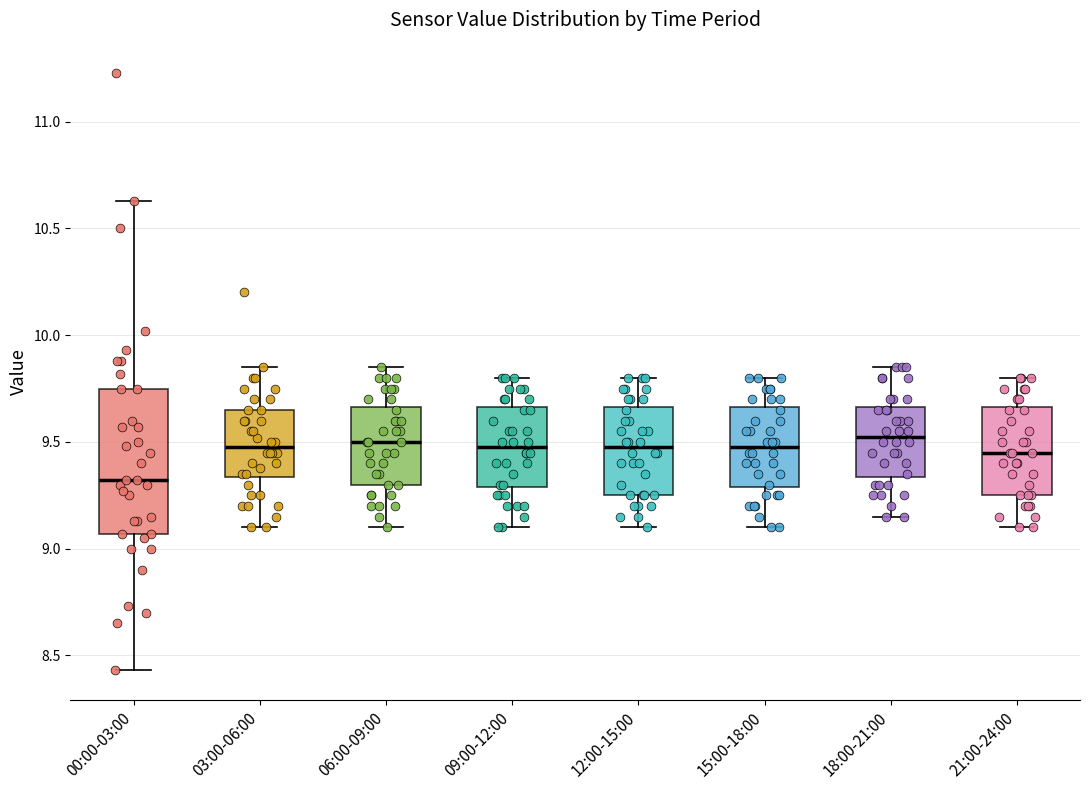

Reading left to right, transcribe this box plot: for each box, give where its median line is, the range the box spans, and where its two whiskers end, as read against the y-axis. The values are not printed on the chart, so give them approximately, as read against the axis.

00:00-03:00: median 9.30, box 9.05 to 9.75, whiskers 8.45 to 10.65
03:00-06:00: median 9.50, box 9.35 to 9.65, whiskers 9.10 to 9.85
06:00-09:00: median 9.50, box 9.30 to 9.65, whiskers 9.10 to 9.85
09:00-12:00: median 9.50, box 9.30 to 9.65, whiskers 9.10 to 9.80
12:00-15:00: median 9.50, box 9.25 to 9.65, whiskers 9.10 to 9.80
15:00-18:00: median 9.50, box 9.30 to 9.65, whiskers 9.10 to 9.80
18:00-21:00: median 9.55, box 9.35 to 9.65, whiskers 9.15 to 9.85
21:00-24:00: median 9.45, box 9.25 to 9.65, whiskers 9.10 to 9.80